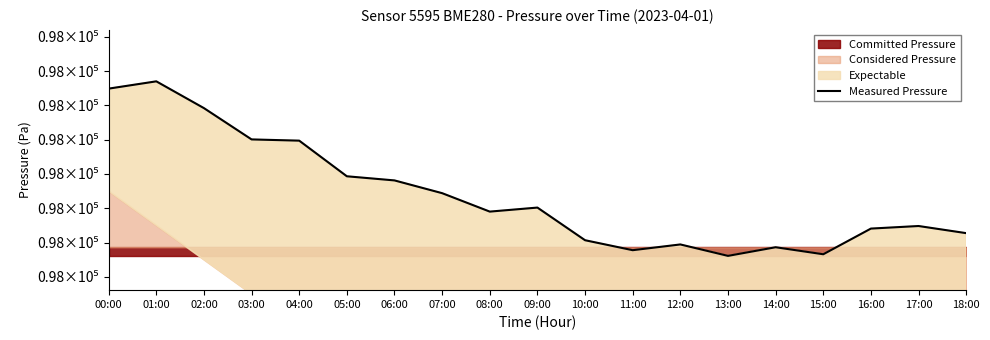

List the labels in order of value, largest first.

01:00, 00:00, 02:00, 03:00, 04:00, 05:00, 06:00, 07:00, 09:00, 08:00, 17:00, 16:00, 18:00, 10:00, 12:00, 14:00, 11:00, 15:00, 13:00